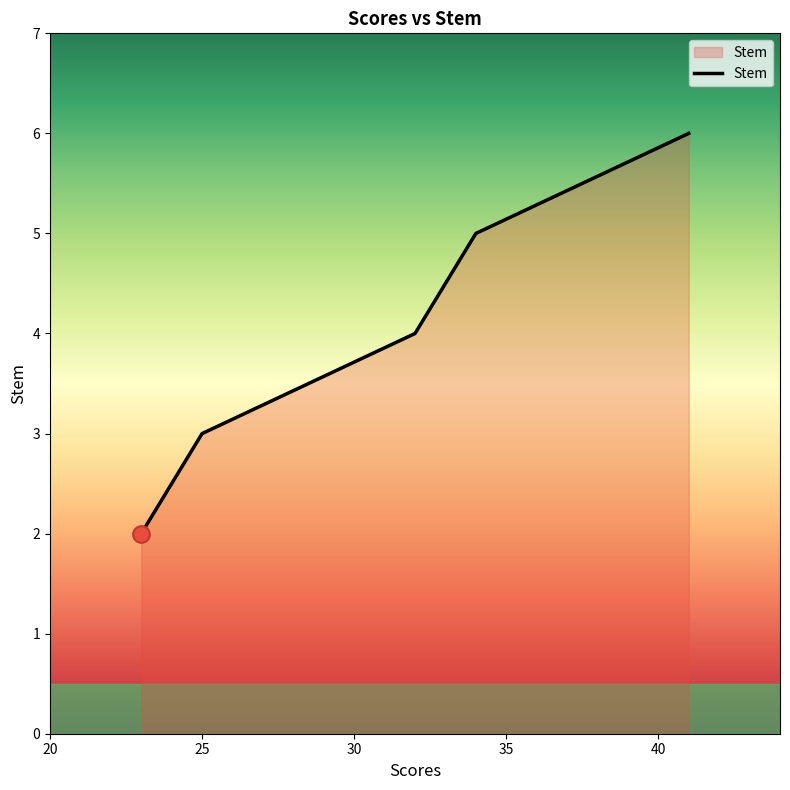

True or false: the data has more than 0 interior local peaks.

False